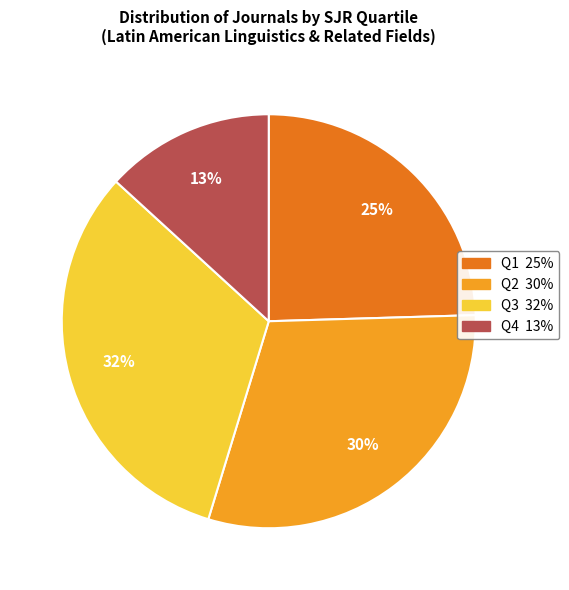

To the nearest percent, what is the difference between the Q2 and Q4 slice percentages?

17%